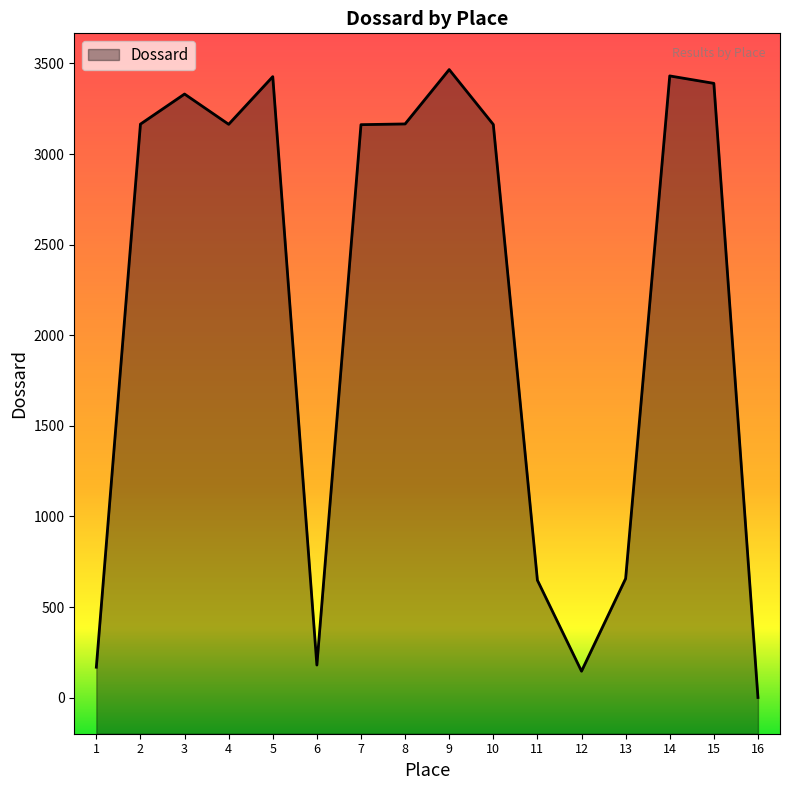

Which has a higher value, 1 or 2?

2